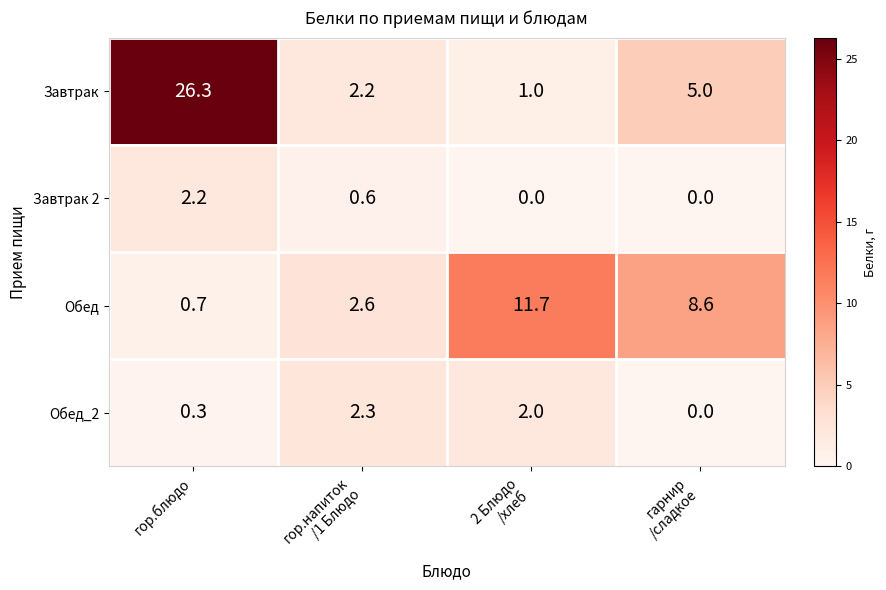

The Обед_2 series shows 0.3 at гор.блюдо. True or false?

True